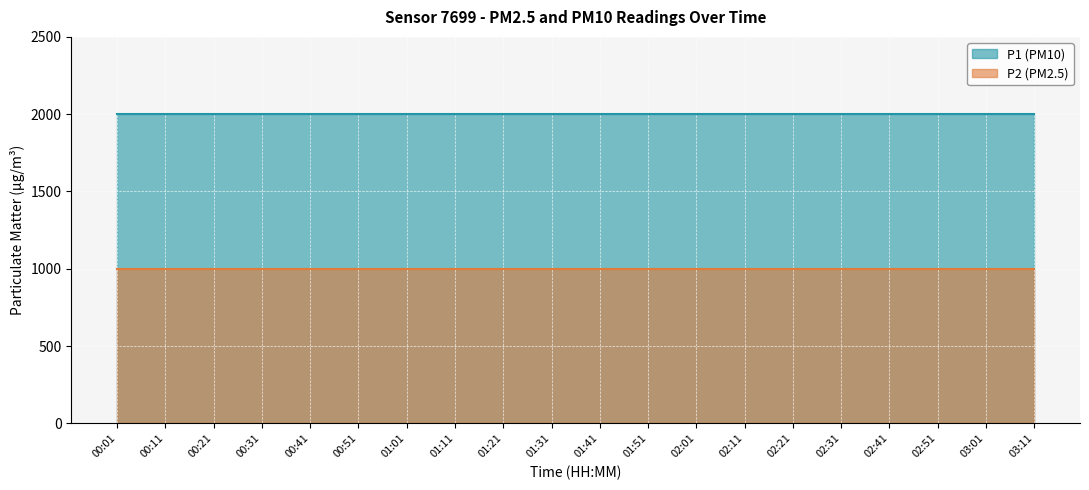

How many lines are shown in the chart?

2